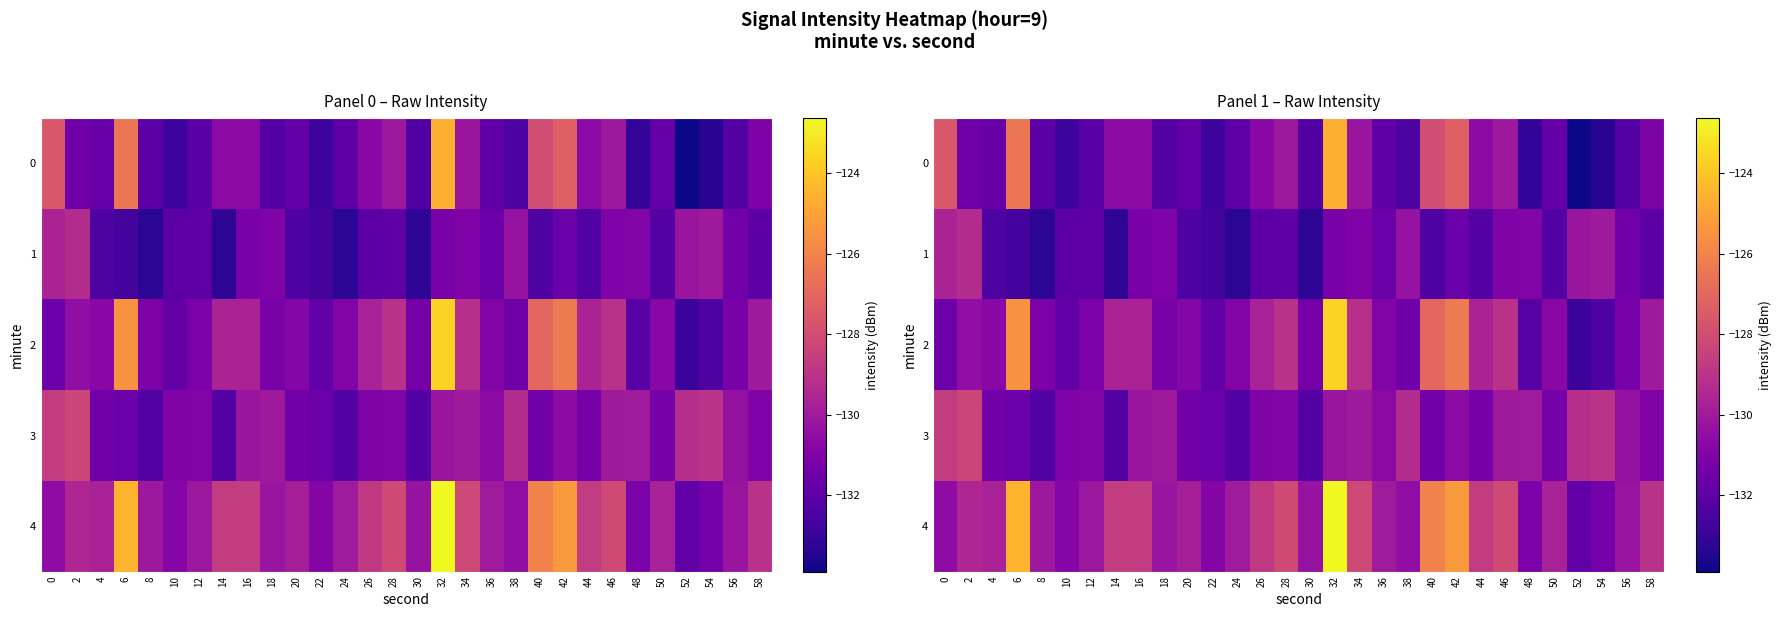

Where is 3 nearest to the value -130?

46